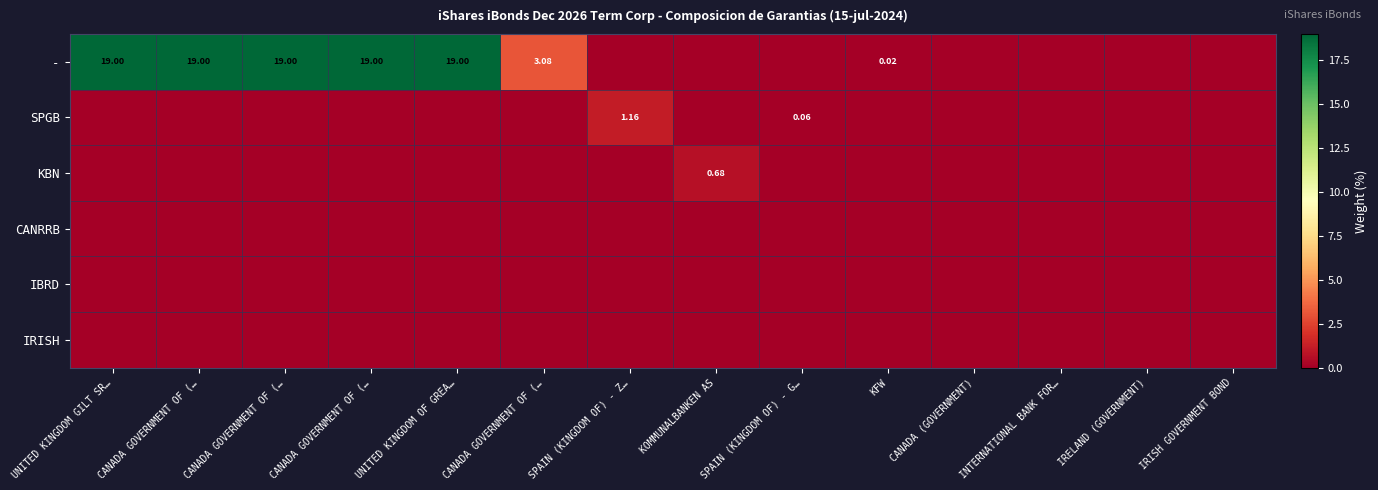

List the labels in order of IRISH value, largest first.

UNITED KINGDOM GILT SR…, CANADA GOVERNMENT OF (…, CANADA GOVERNMENT OF (…, CANADA GOVERNMENT OF (…, UNITED KINGDOM OF GREA…, CANADA GOVERNMENT OF (…, SPAIN (KINGDOM OF) - Z…, KOMMUNALBANKEN AS, SPAIN (KINGDOM OF) - G…, KFW, CANADA (GOVERNMENT), INTERNATIONAL BANK FOR…, IRELAND (GOVERNMENT), IRISH GOVERNMENT BOND